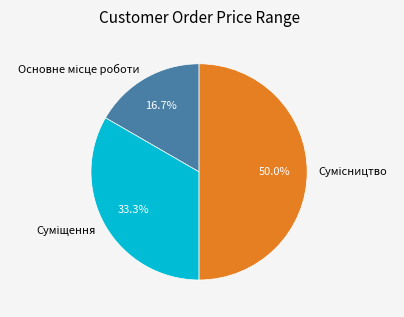

Does Основне місце роботи account for over 50% of the chart?

No